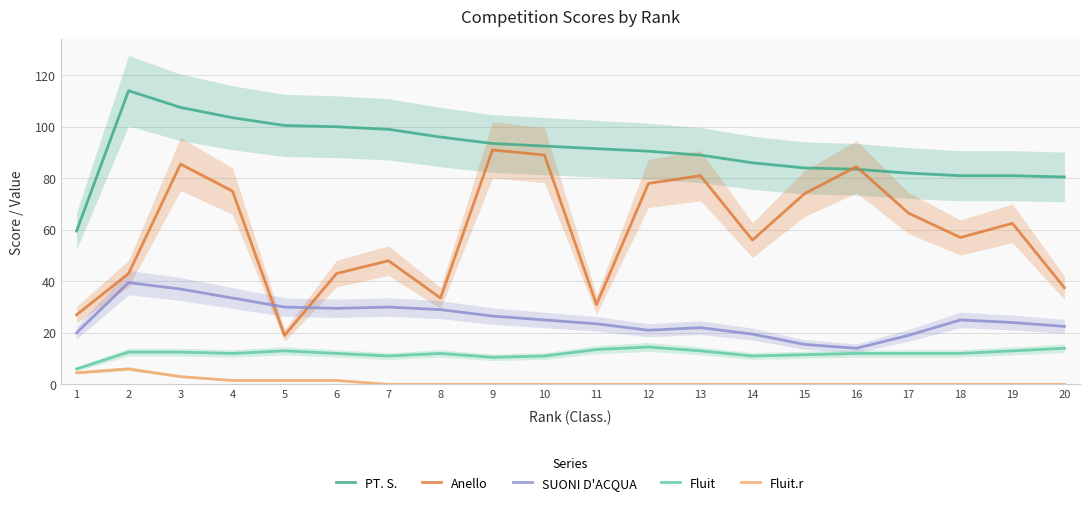

Reading right to left, what are all the values shown in this chart?

PT. S.: 80.5	81.0	81.0	82.0	83.5	84.0	86.0	89.0	90.5	91.5	92.5	93.5	96.0	99.0	100.0	100.5	103.5	107.5	114.0	59.5
Anello: 37.5	62.5	57.0	66.5	84.5	74.0	56.0	81.0	78.0	31.0	89.0	91.0	33.5	48.0	43.0	19.0	75.0	85.5	43.0	27.0
SUONI D'ACQUA: 22.5	24.0	25.0	19.0	14.0	15.5	19.5	22.0	21.0	23.5	25.0	26.5	29.0	30.0	29.5	30.0	33.5	37.0	39.5	20.0
Fluit: 14.0	13.0	12.0	12.0	12.0	11.5	11.0	13.0	14.5	13.5	11.0	10.5	12.0	11.0	12.0	13.0	12.0	12.5	12.5	6.0
Fluit.r: 0.0	0.0	0.0	0.0	0.0	0.0	0.0	0.0	0.0	0.0	0.0	0.0	0.0	0.0	1.5	1.5	1.5	3.0	6.0	4.5